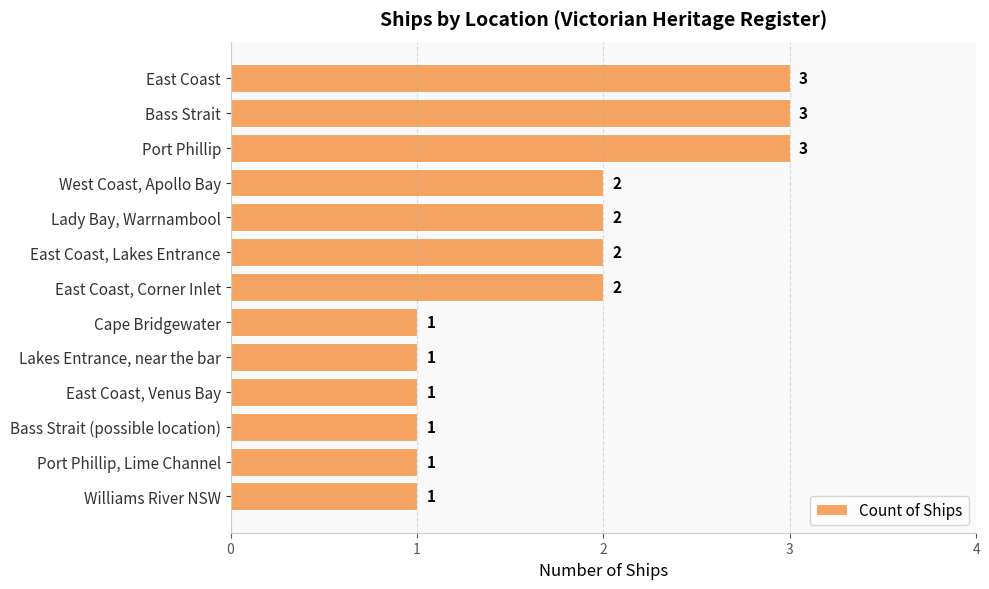

Count the number of categories in the chart.

13